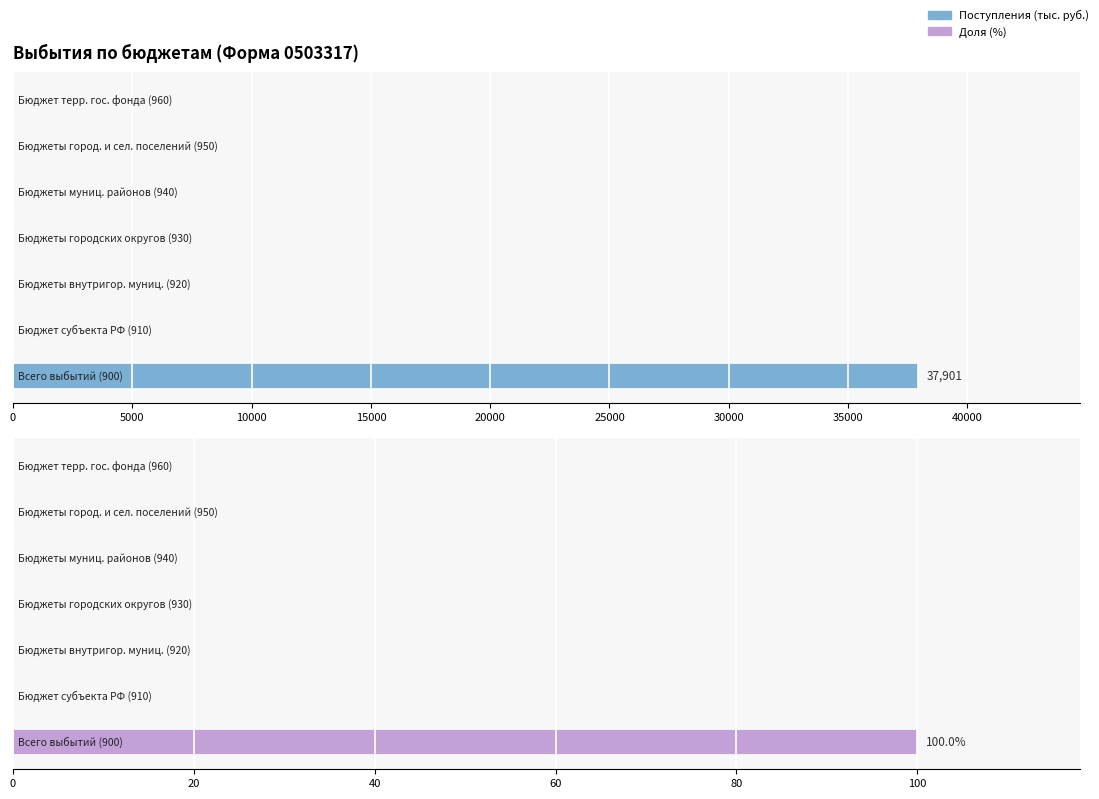

At how many categories does at least one series exceed 35318?

1